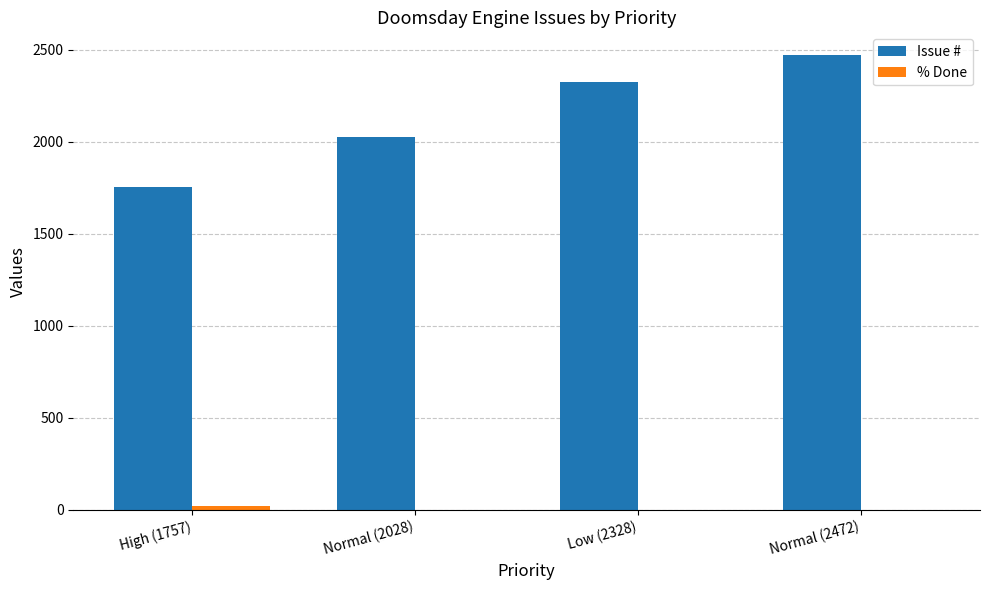

How many distinct data groups are displayed?

2